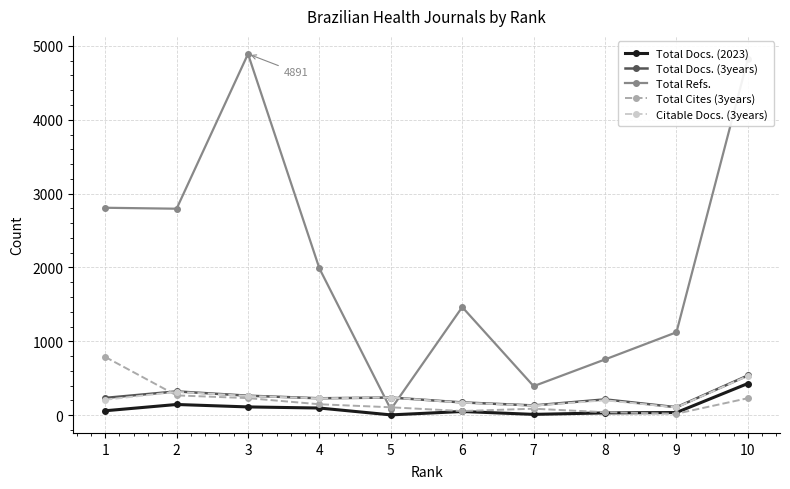

Which series changed the most between 5 and 7?

Total Refs.